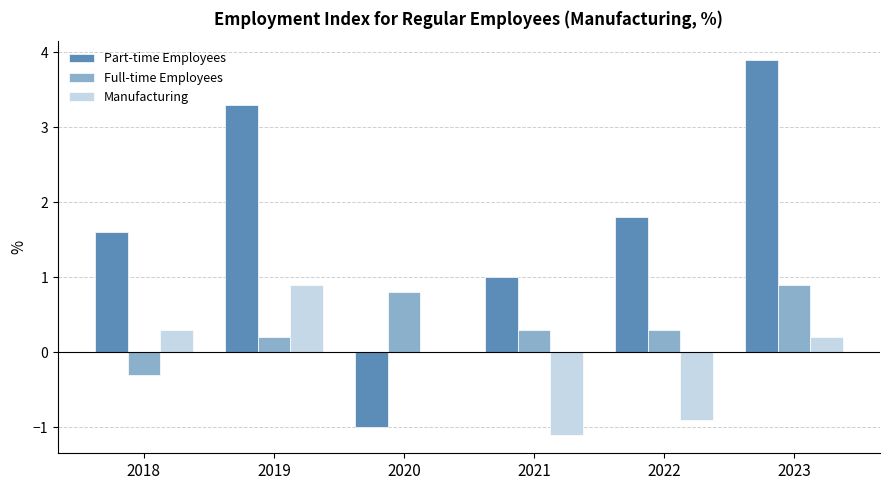

Between 2021 and 2022, which series saw the biggest shift?

Part-time Employees